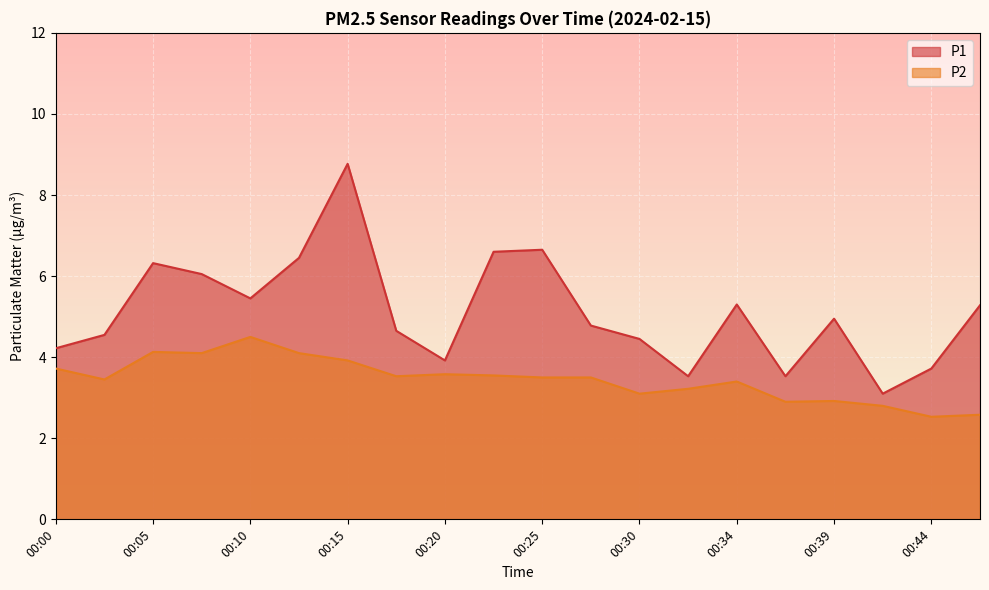

What are all the series names shown in the legend?

P1, P2